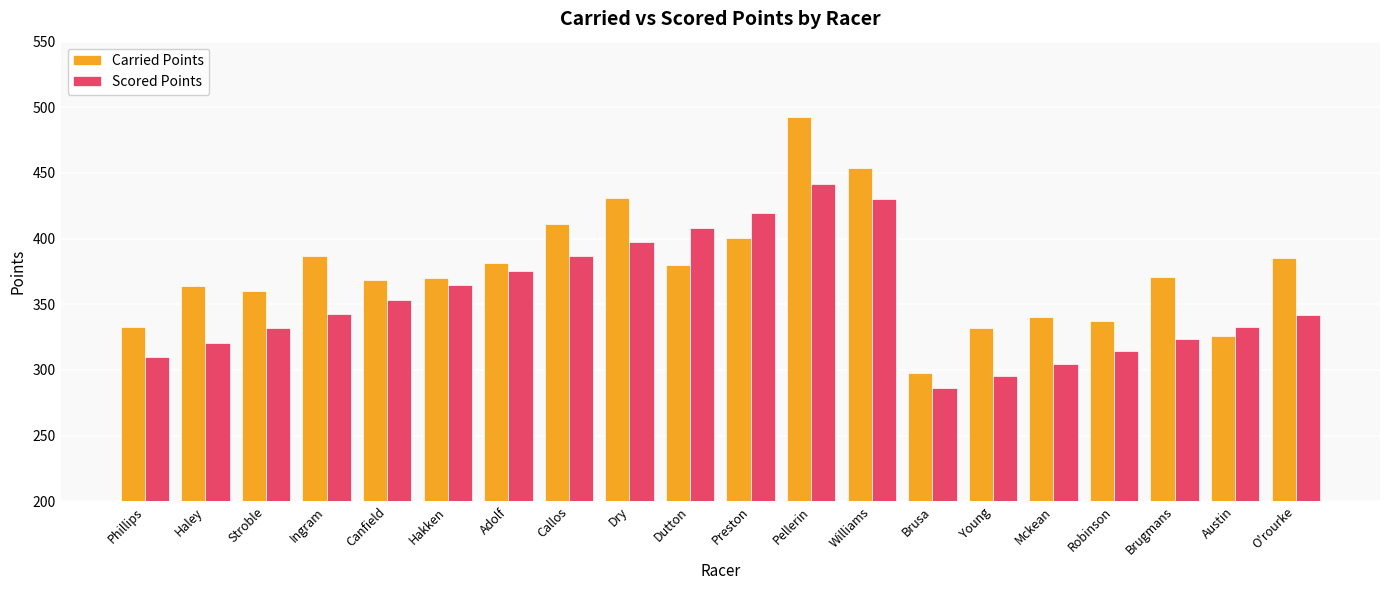

What is the average value of the Carried Points series?

376.0